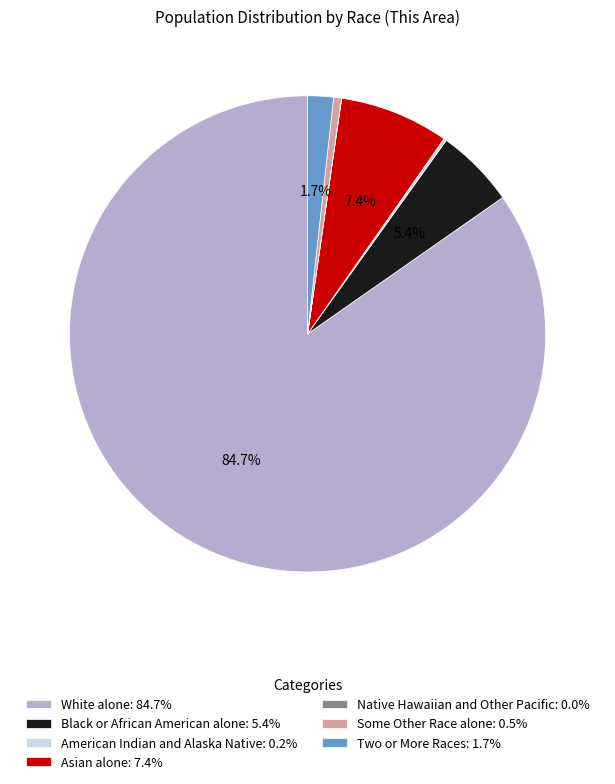

What is the ratio of the value at Black or African American alone to the value at Asian alone?

0.7